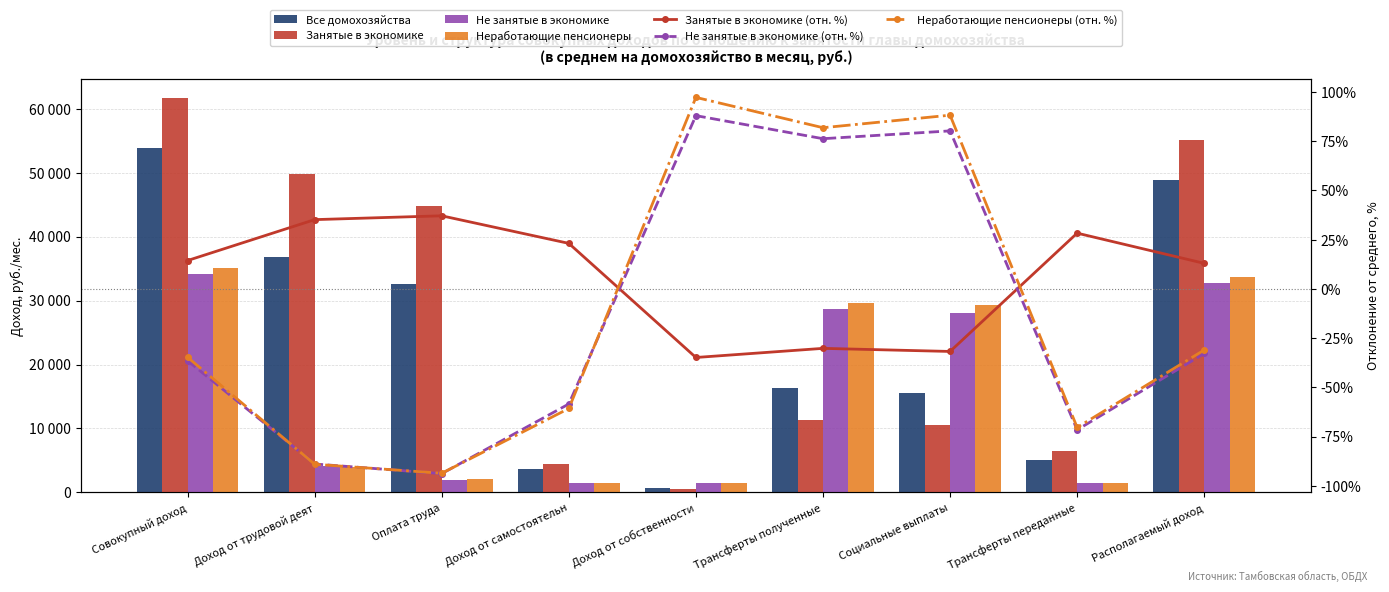

Which series changed the most between Доход от трудовой деят and Трансферты переданные?

Занятые в экономике